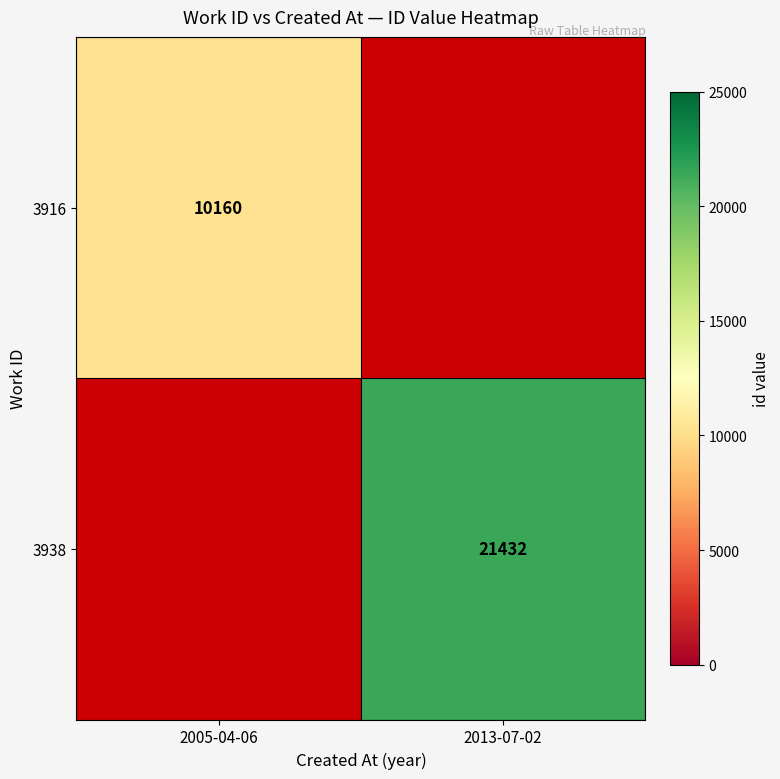

Which label corresponds to the largest value in the chart?

2013-07-02